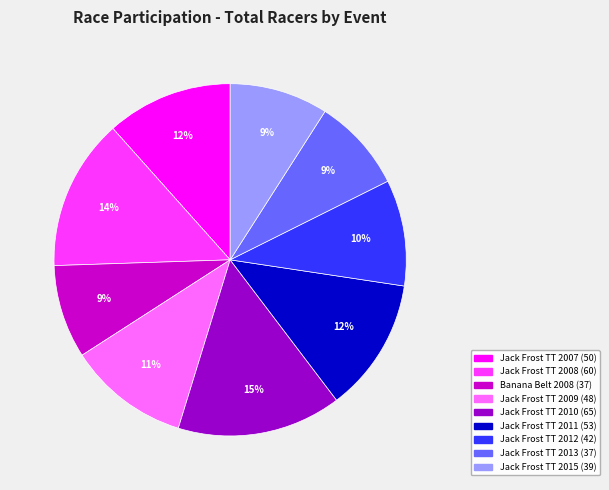

To the nearest percent, what is the difference between the largest and smallest slice percentages?

6%